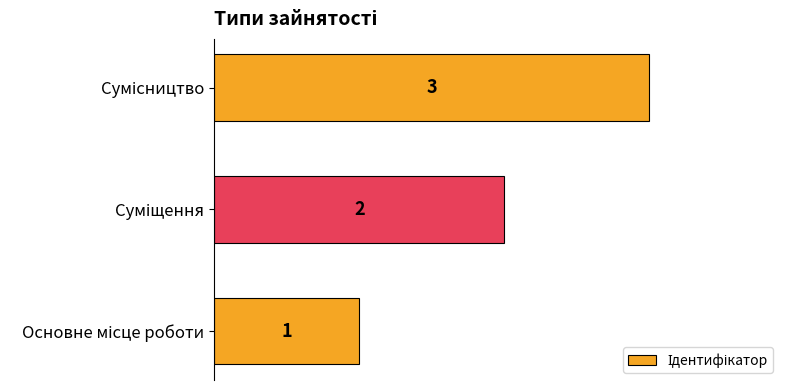

What is the maximum value shown in the chart?

3